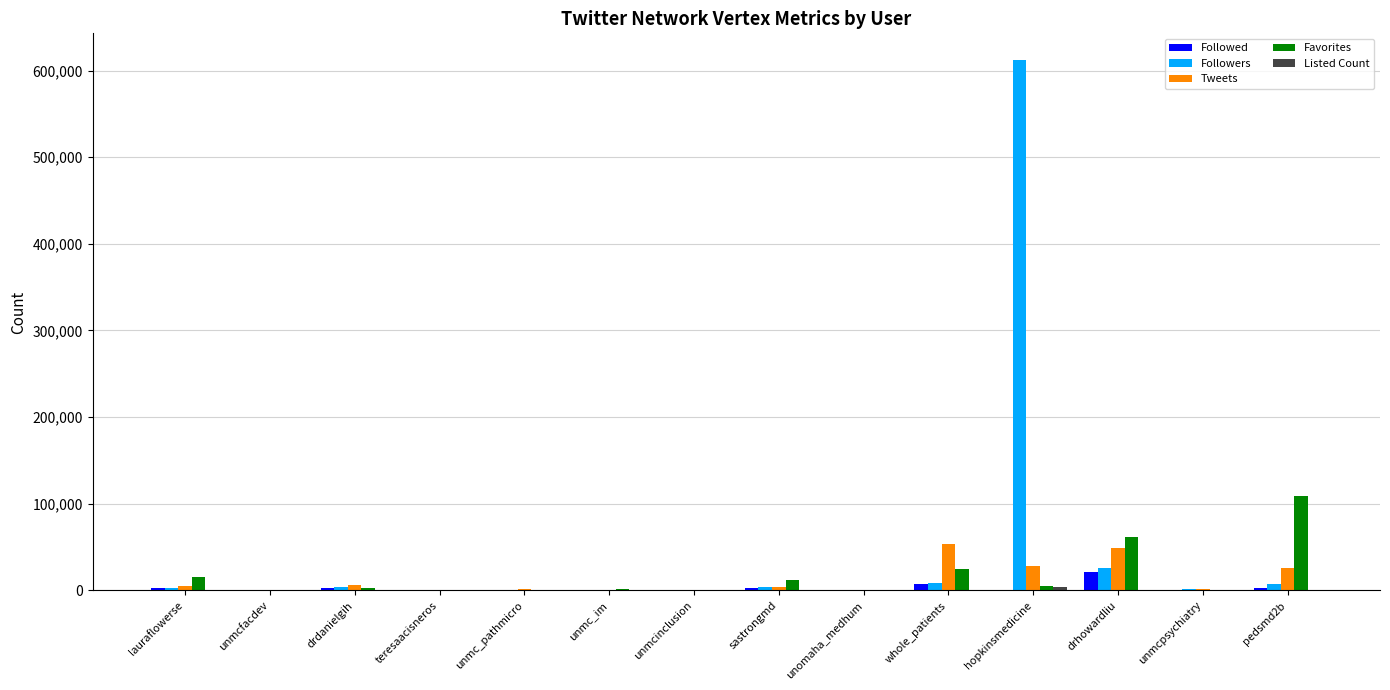

Which category has the highest value across all series?

hopkinsmedicine